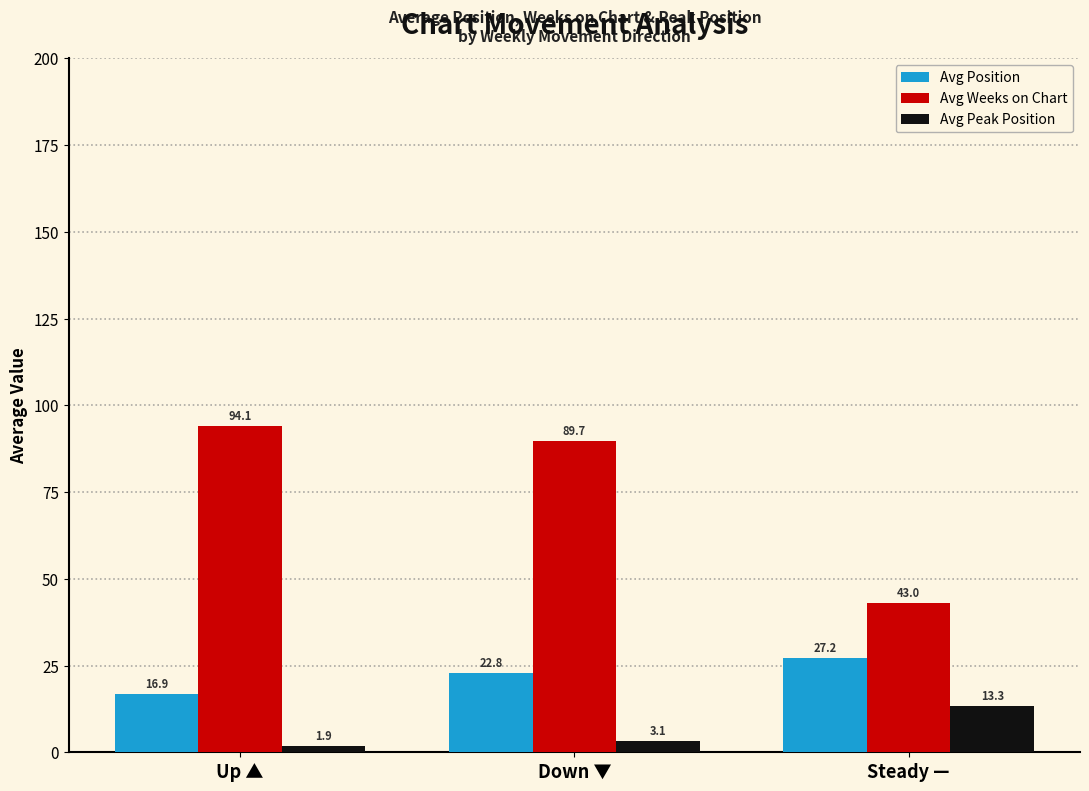

How many bars are there in each group?

3